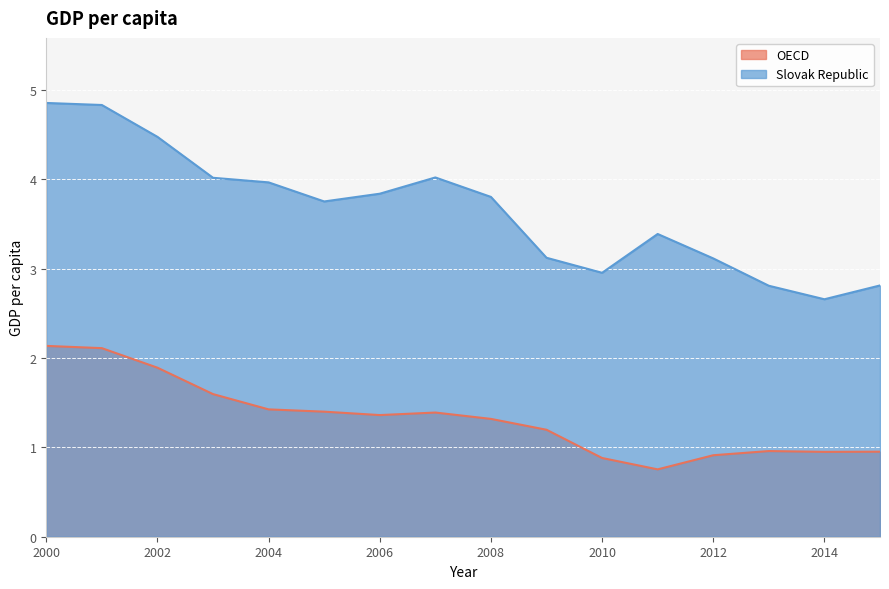

Reading left to right, transcribe all the data shown in this chart.

OECD: 2.1	2.1	1.9	1.6	1.4	1.4	1.4	1.4	1.3	1.2	0.9	0.8	0.9	1.0	1.0	1.0
Slovak Republic: 4.9	4.8	4.5	4.0	4.0	3.8	3.8	4.0	3.8	3.1	3.0	3.4	3.1	2.8	2.7	2.8